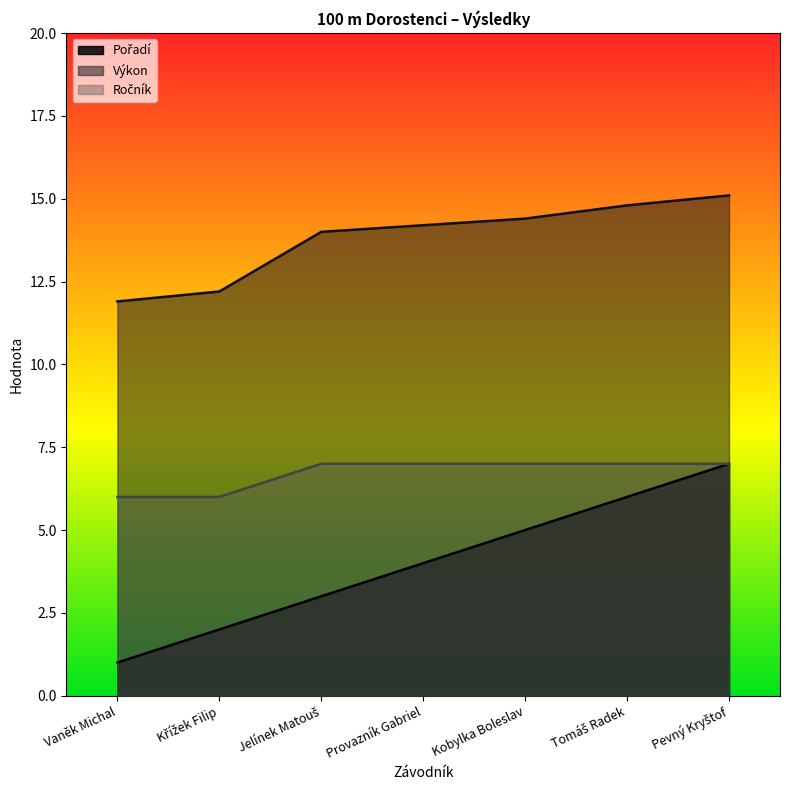

What is the total value across all series at Jelínek Matouš?

24.0